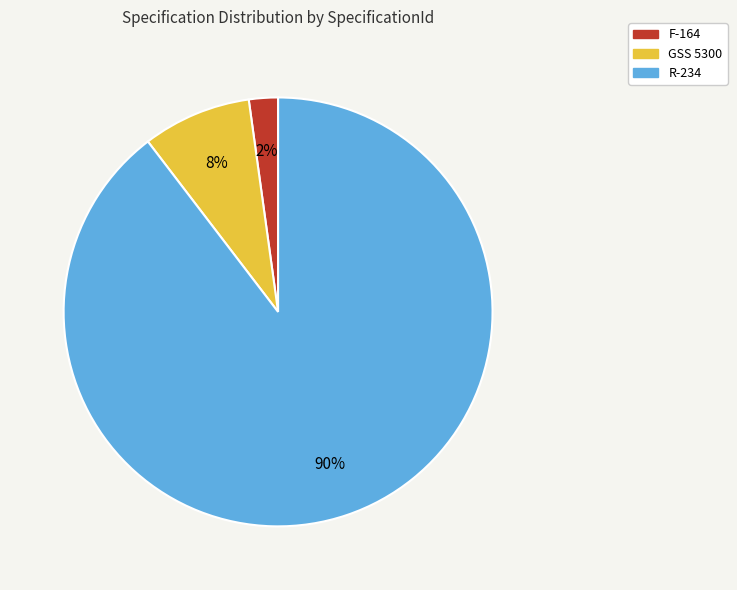

To the nearest percent, what is the combined percentage of R-234 and GSS 5300?

98%